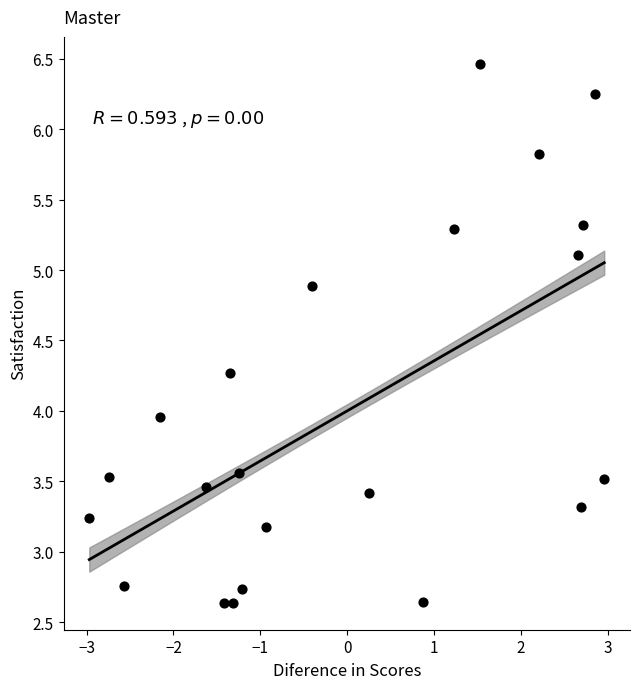

What is the range of X values (max minus min)?

5.9